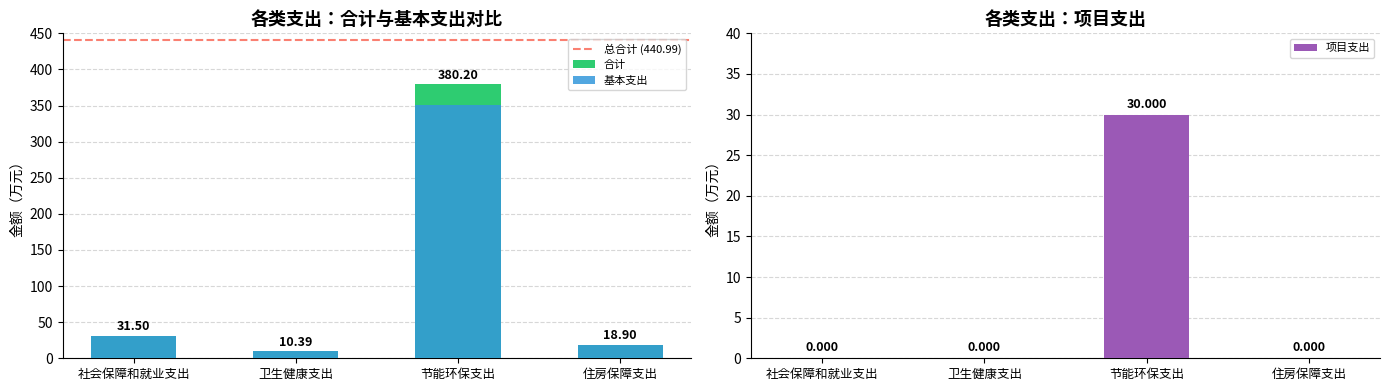

What is the difference between the 合计 values at 卫生健康支出 and 社会保障和就业支出?

21.1